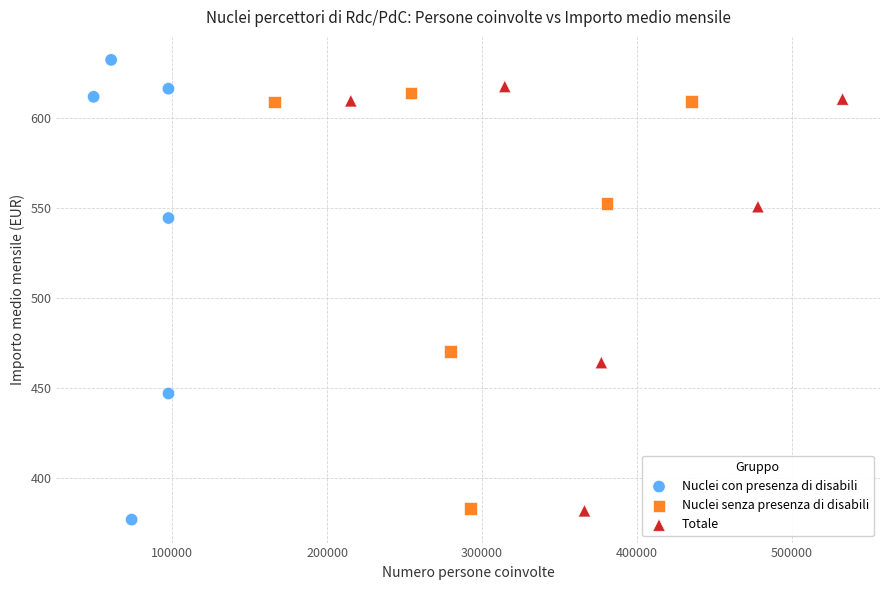

Which series contains the highest Y value?

Nuclei con presenza di disabili